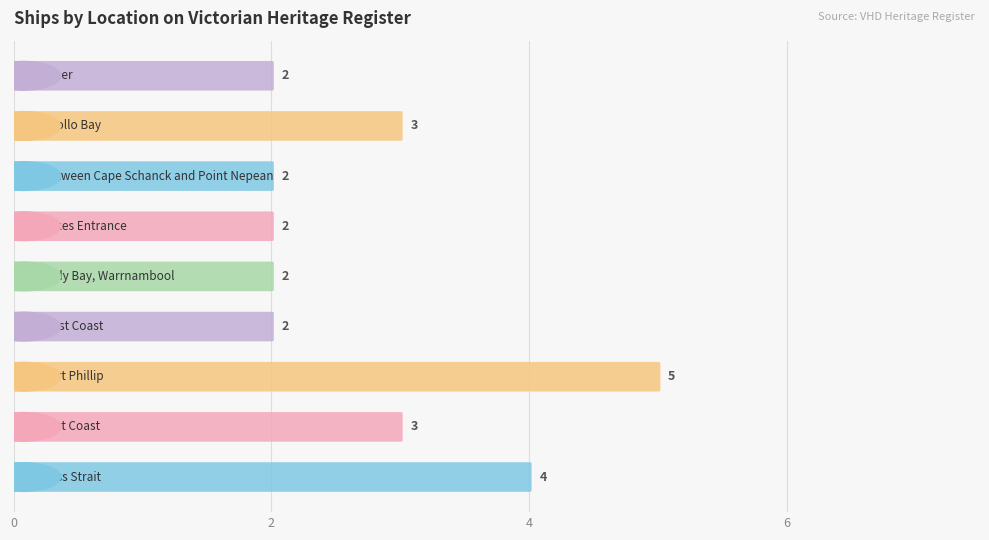

Rank the categories by value from lowest to highest.

West Coast, Lady Bay, Warrnambool, Lakes Entrance, Between Cape Schanck
and Point Nepean, Other, East Coast, Apollo Bay, Bass Strait, Port Phillip